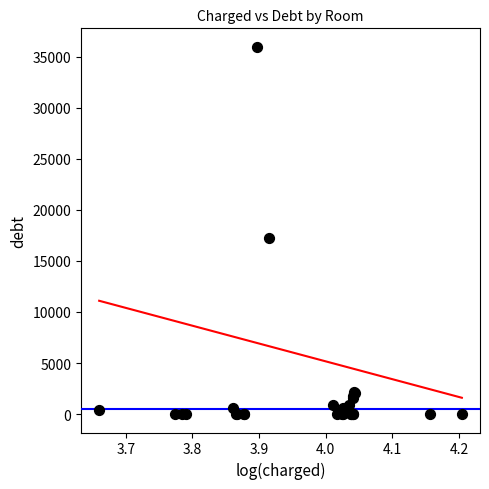

What Y value in the scatter plot is closest to 17982?

17255.7